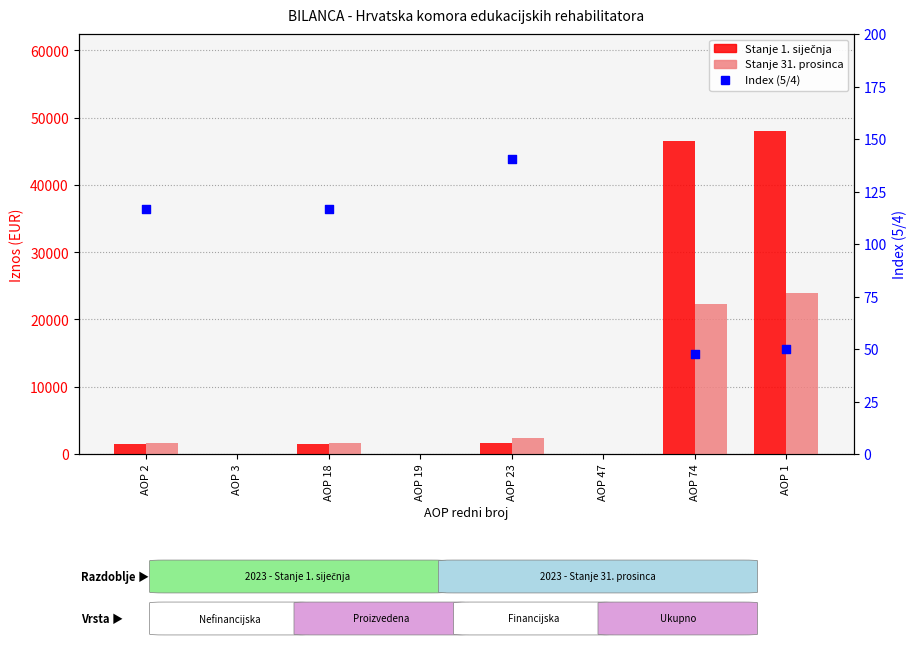

Which series has the widest spread of Y values?

Stanje 1. sijecnja